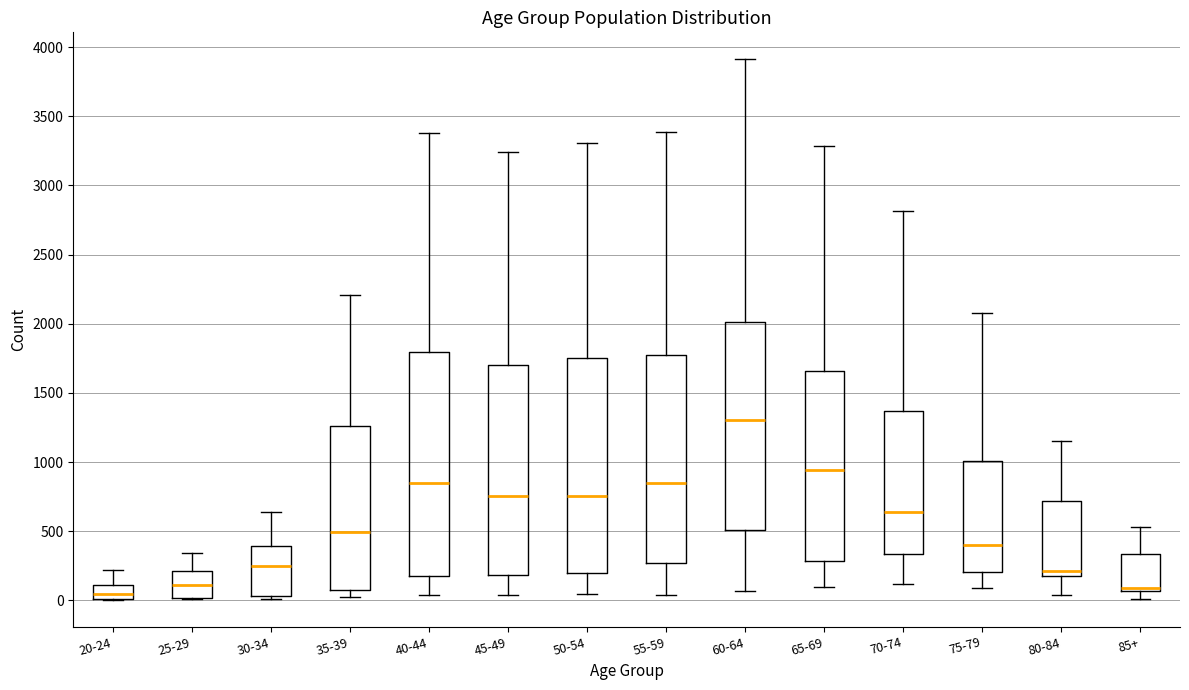

Reading left to right, transcribe this box plot: for each box, give where its median line is, the range the box spans, and where its two whiskers end, as read against the y-axis. The values are not printed on the chart, so give them approximately, as read against the axis.

20-24: median 50, box 0 to 100, whiskers 0 to 200
25-29: median 100, box 0 to 200, whiskers 0 to 350
30-34: median 250, box 50 to 400, whiskers 0 to 650
35-39: median 500, box 100 to 1250, whiskers 0 to 2200
40-44: median 850, box 150 to 1800, whiskers 50 to 3400
45-49: median 750, box 200 to 1700, whiskers 50 to 3250
50-54: median 750, box 200 to 1750, whiskers 50 to 3300
55-59: median 850, box 250 to 1750, whiskers 50 to 3400
60-64: median 1300, box 500 to 2000, whiskers 50 to 3900
65-69: median 950, box 300 to 1650, whiskers 100 to 3300
70-74: median 650, box 350 to 1350, whiskers 100 to 2800
75-79: median 400, box 200 to 1000, whiskers 100 to 2100
80-84: median 200, box 150 to 700, whiskers 50 to 1150
85+: median 100, box 50 to 350, whiskers 0 to 550